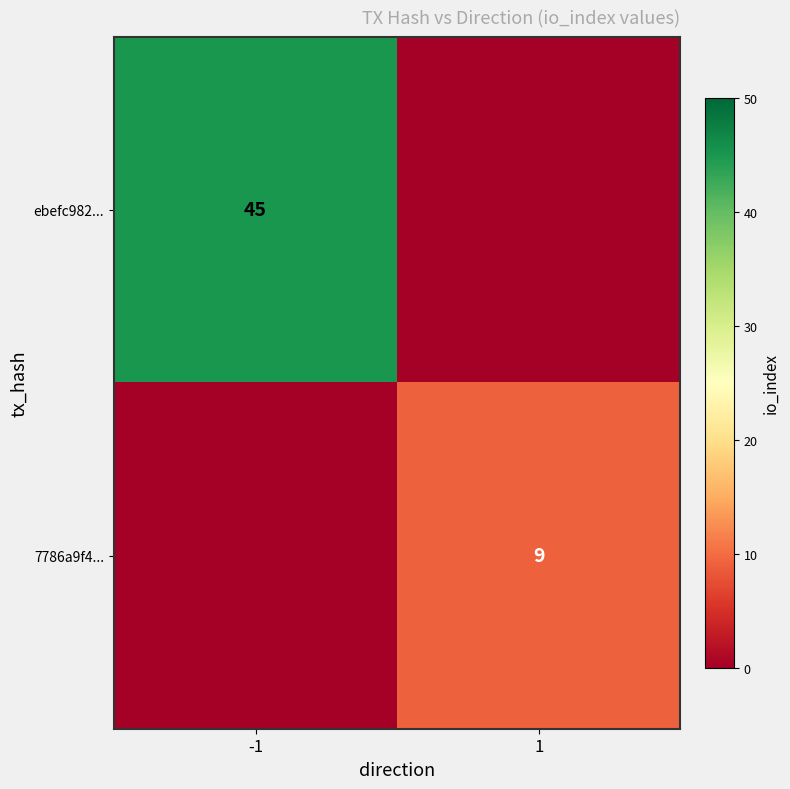

Is the value of 7786a9f4... at 1 greater than the value of ebefc982... at -1?

No